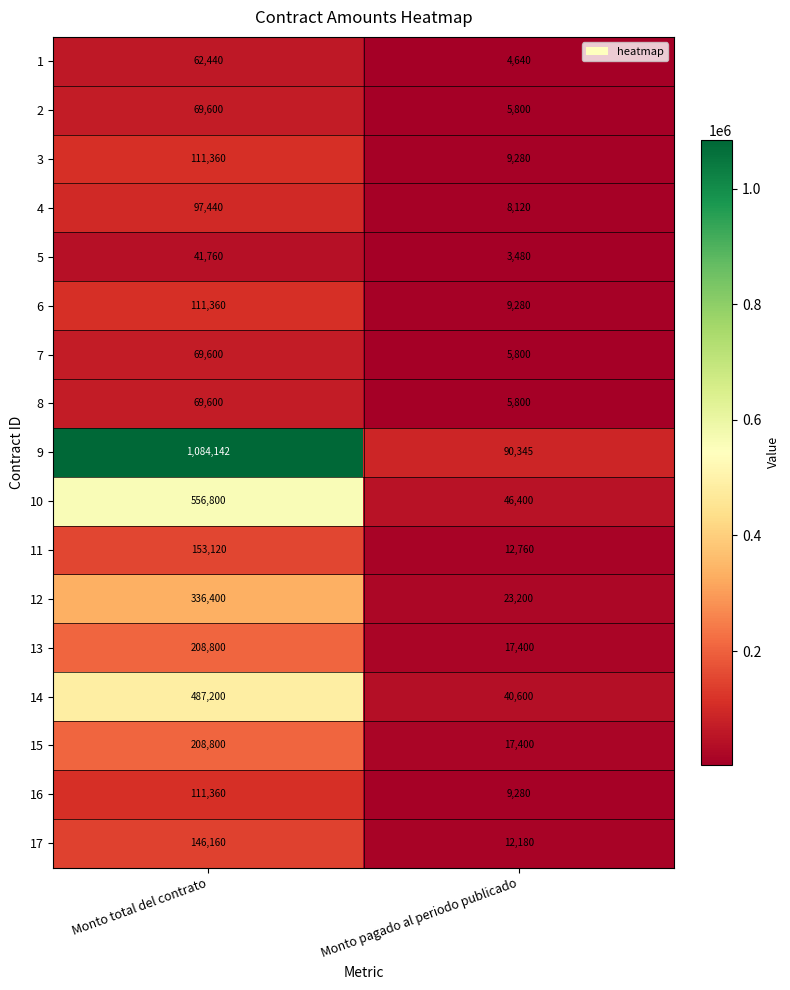

What is the total value across all series at Monto pagado al periodo publicado?

321765